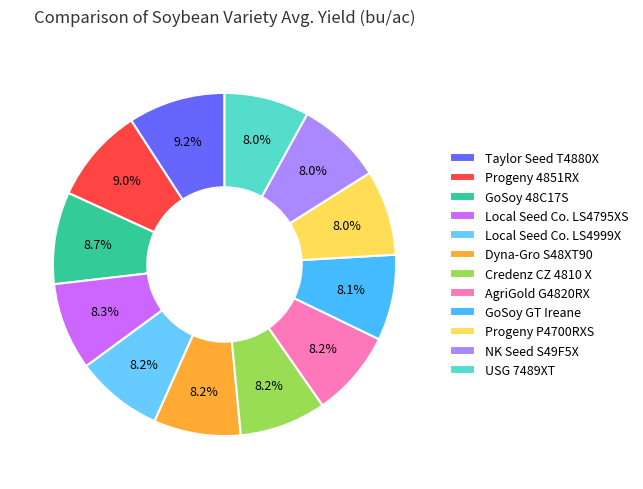

Is it true that GoSoy GT Ireane is 8% of the pie?

True